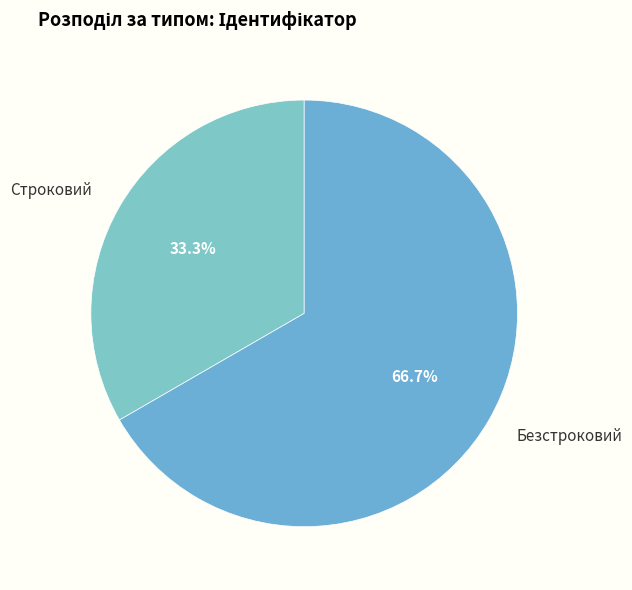

Is it true that Строковий is 42% of the pie?

False